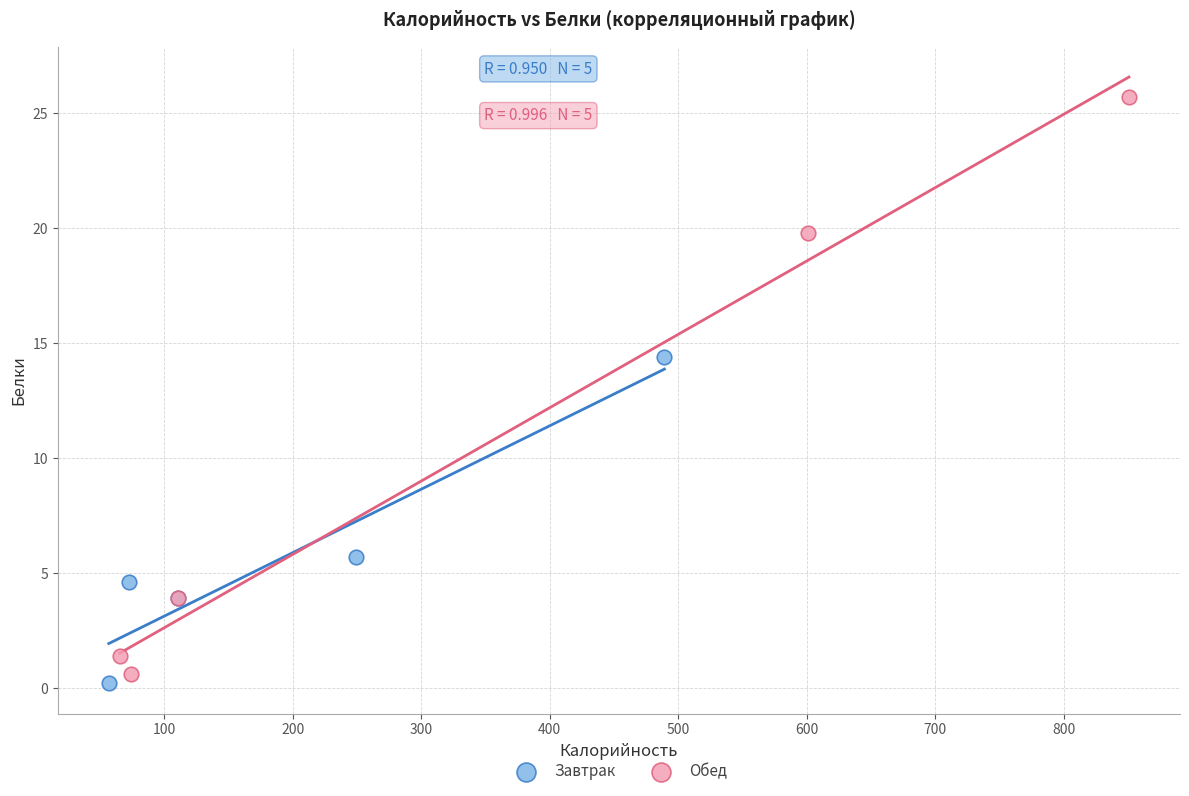

Which series has the largest Y range (max minus min)?

Обед